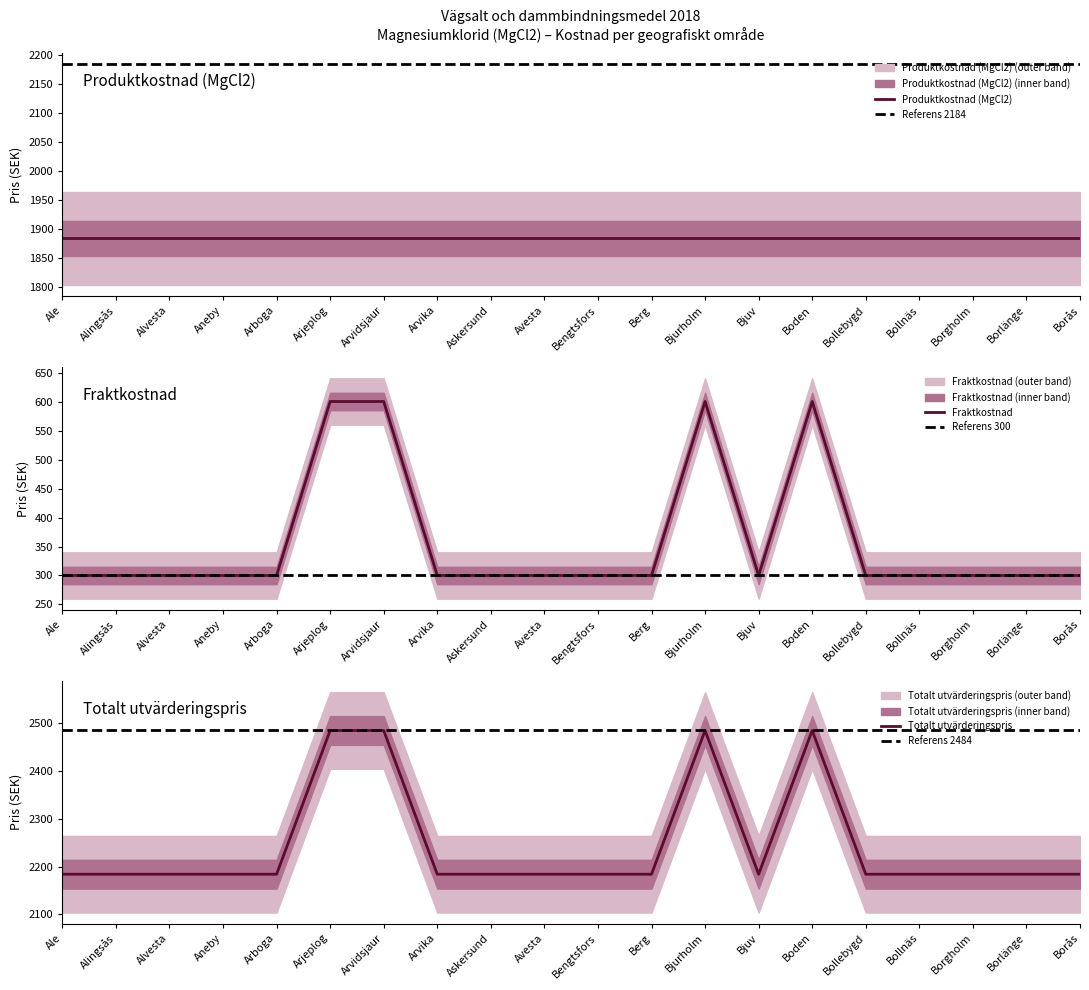

Which series has the largest total across all categories?

Totalt utvärderingspris